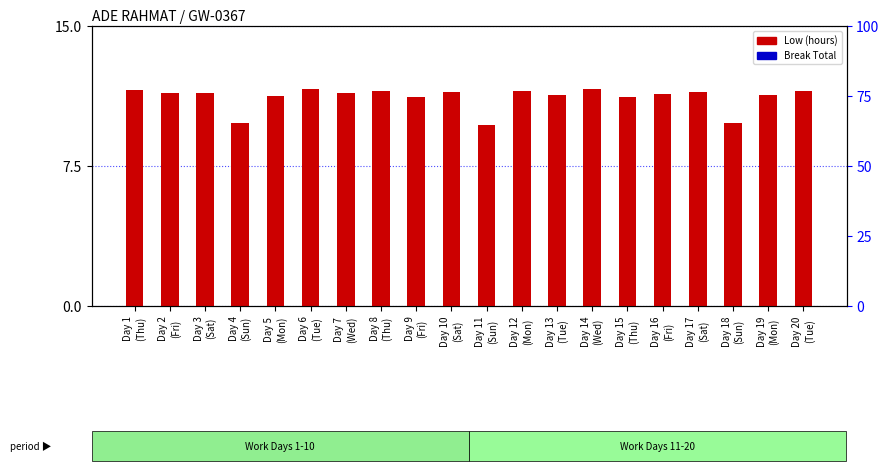

Between Day 18
(Sun) and Day 6
(Tue), which is larger?

Day 6
(Tue)